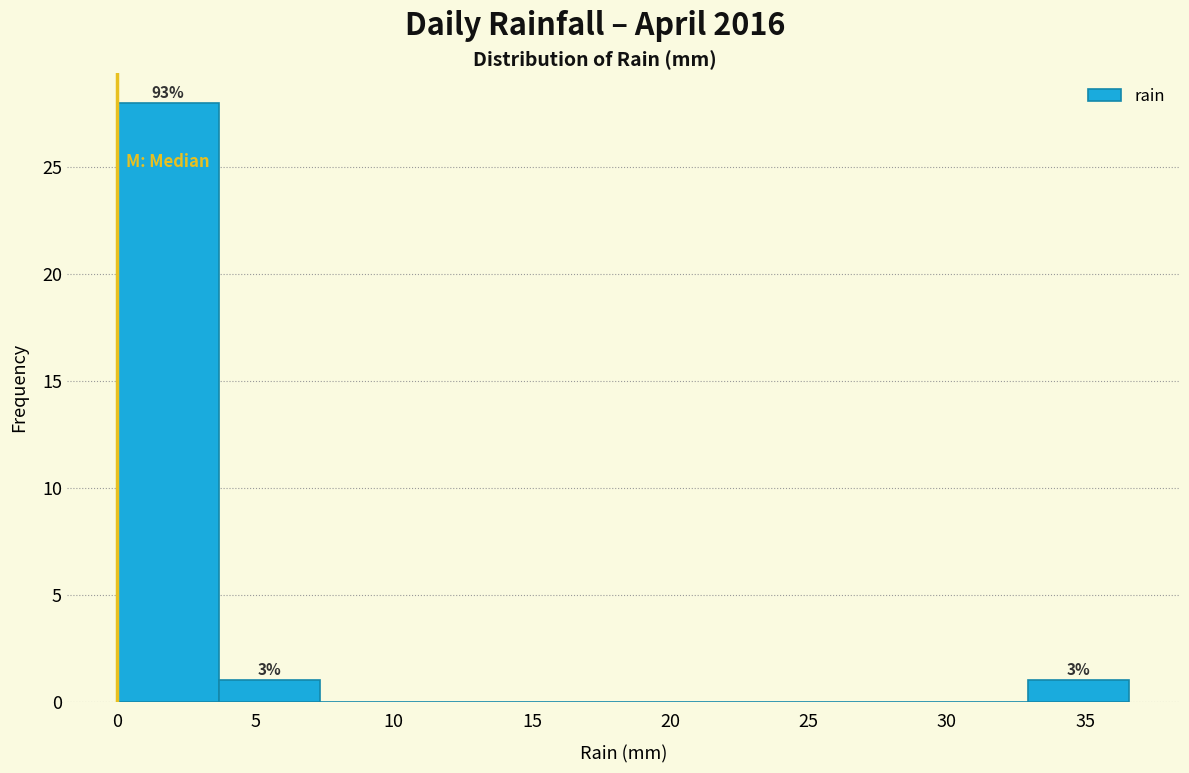

Which range on the x-axis has the tallest bar?

0.0 to 3.5